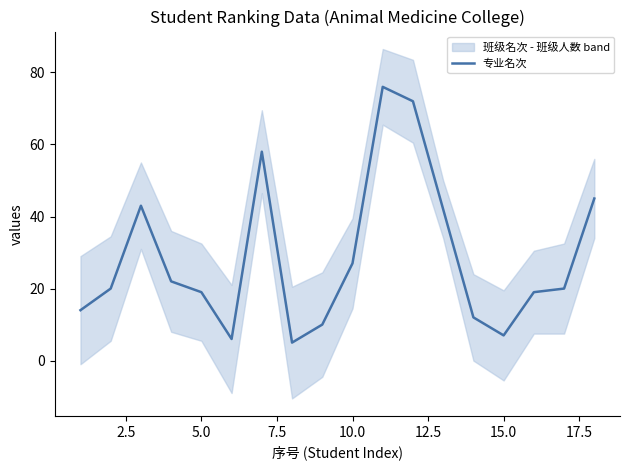

How many lines are shown in the chart?

1